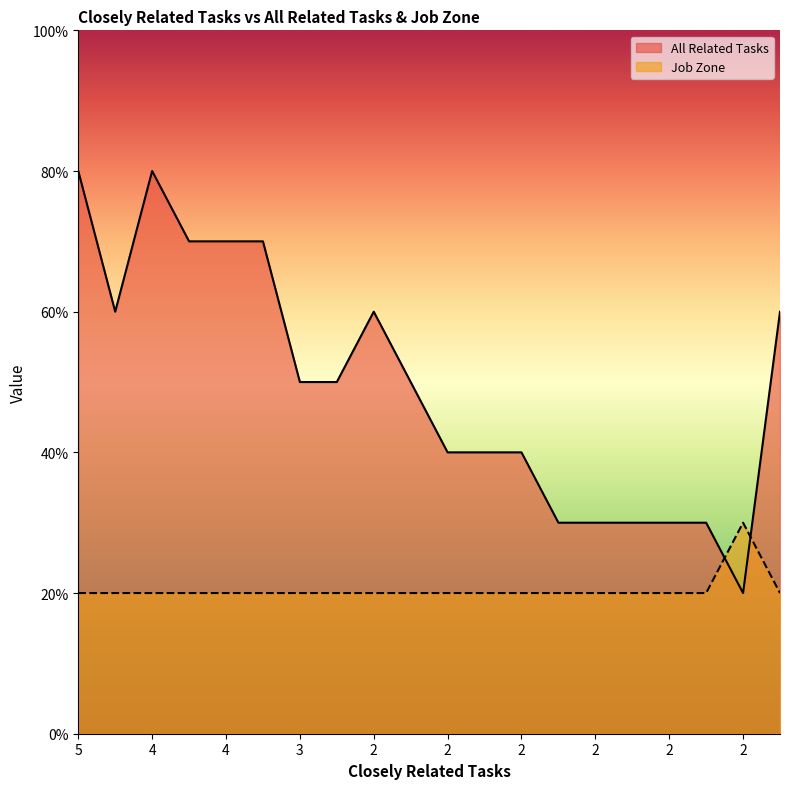

What is the value of the Job Zone point at the 2nd from the left?

2